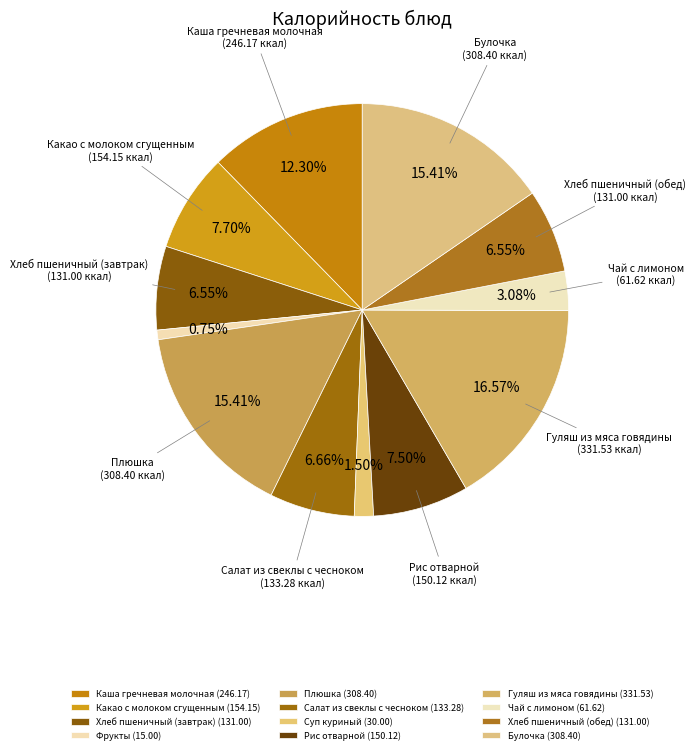

Count the number of slices in the pie.

12